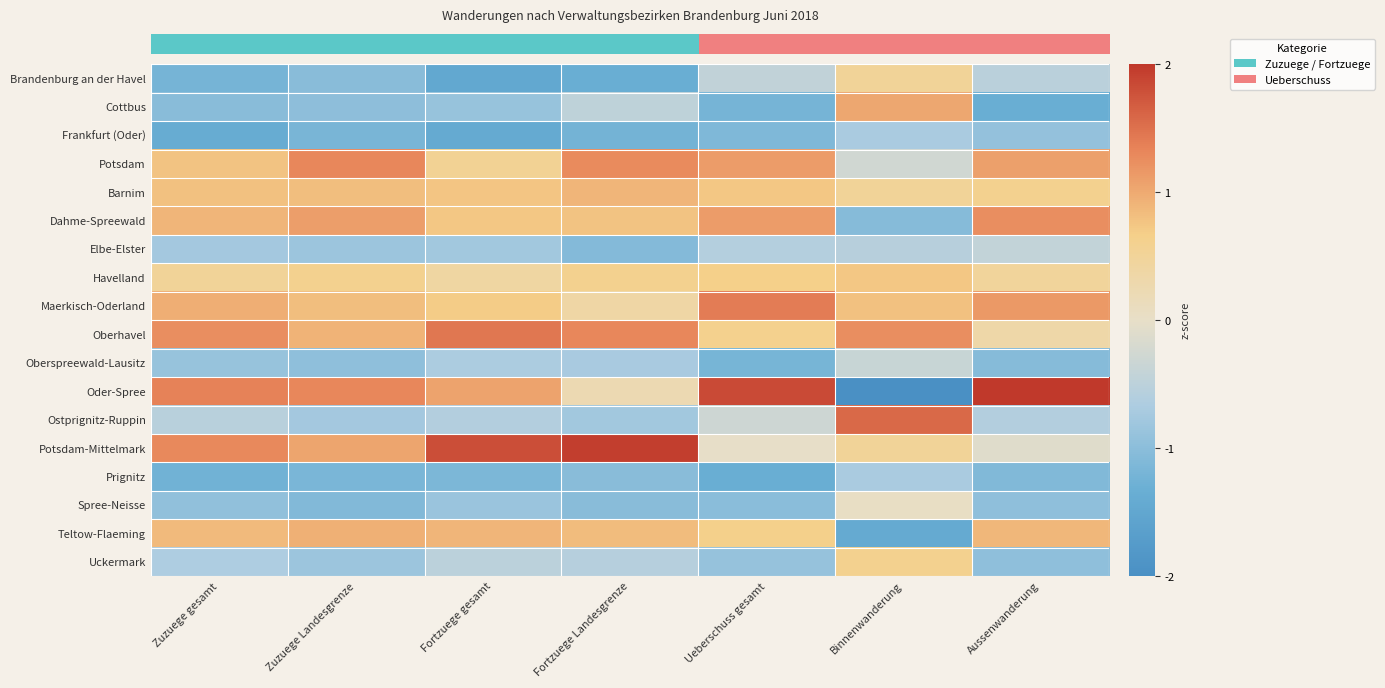

What is the spread (max minus min) of values at Fortzuege gesamt?

3.3